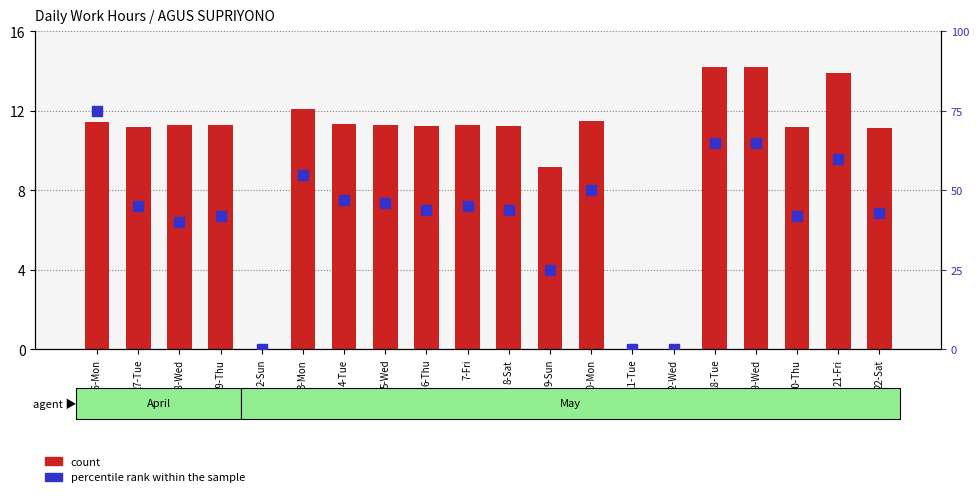

Which series has the largest total across all categories?

percentile rank within the sample